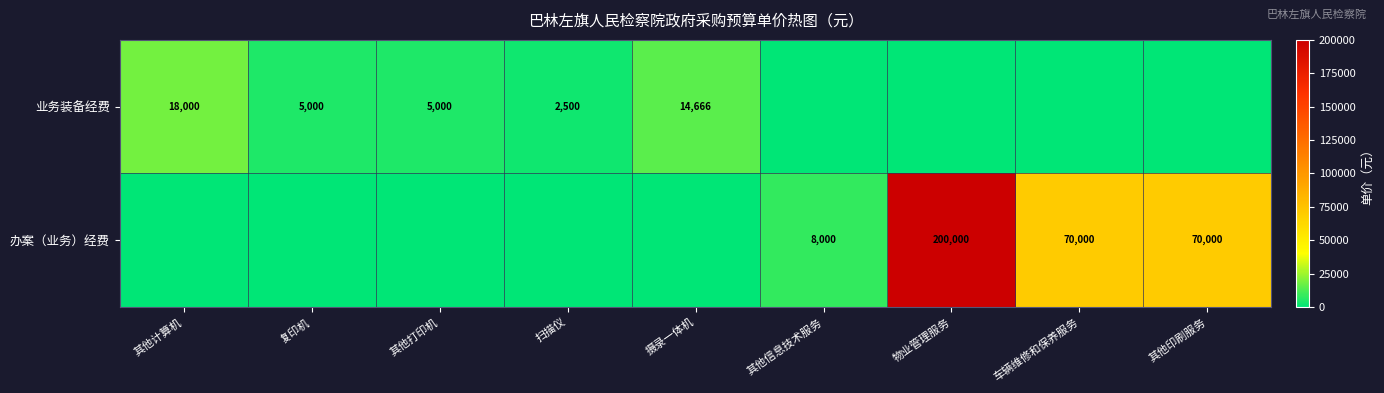

Is it true that 业务装备经费 equals 5000 at 复印机?

True